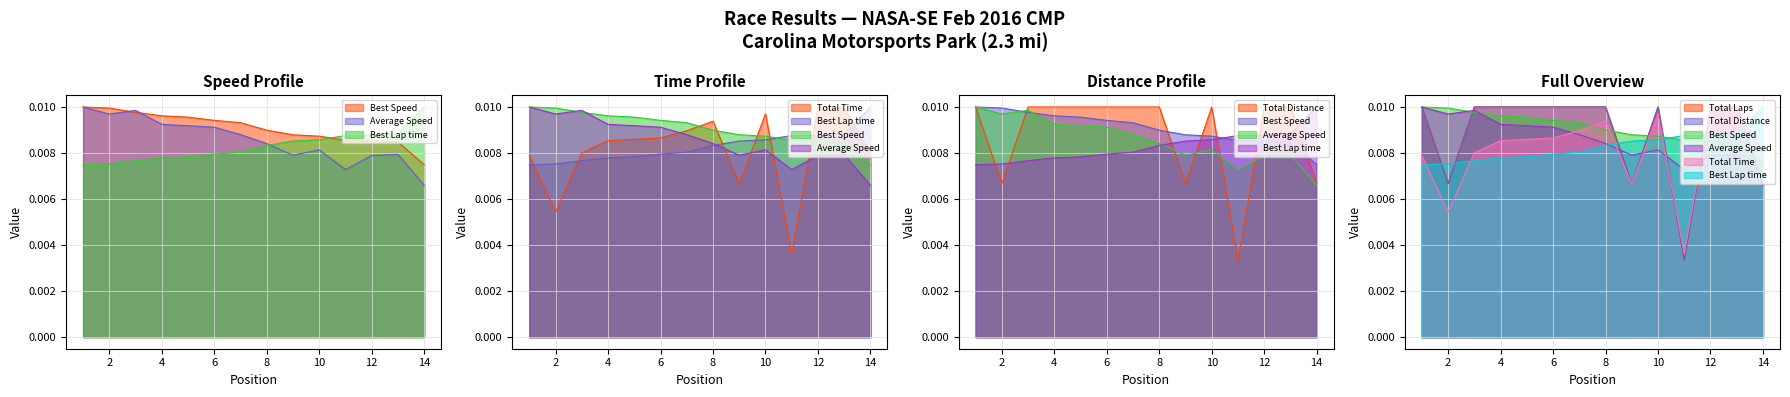

How many interior local peaks does the Total Distance series have?

1